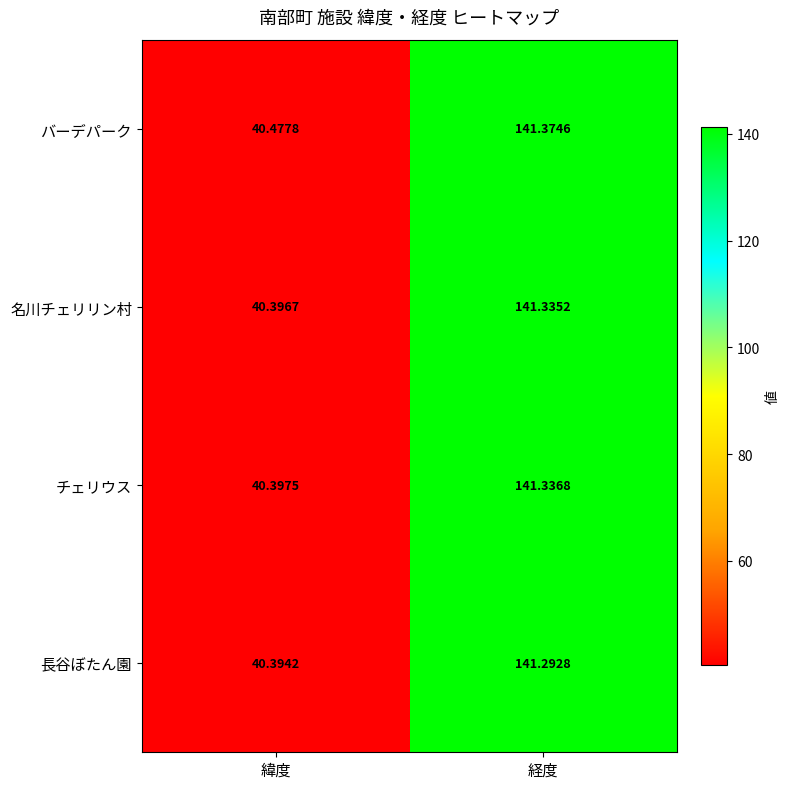

At which label does バーデパーク reach its peak?

経度